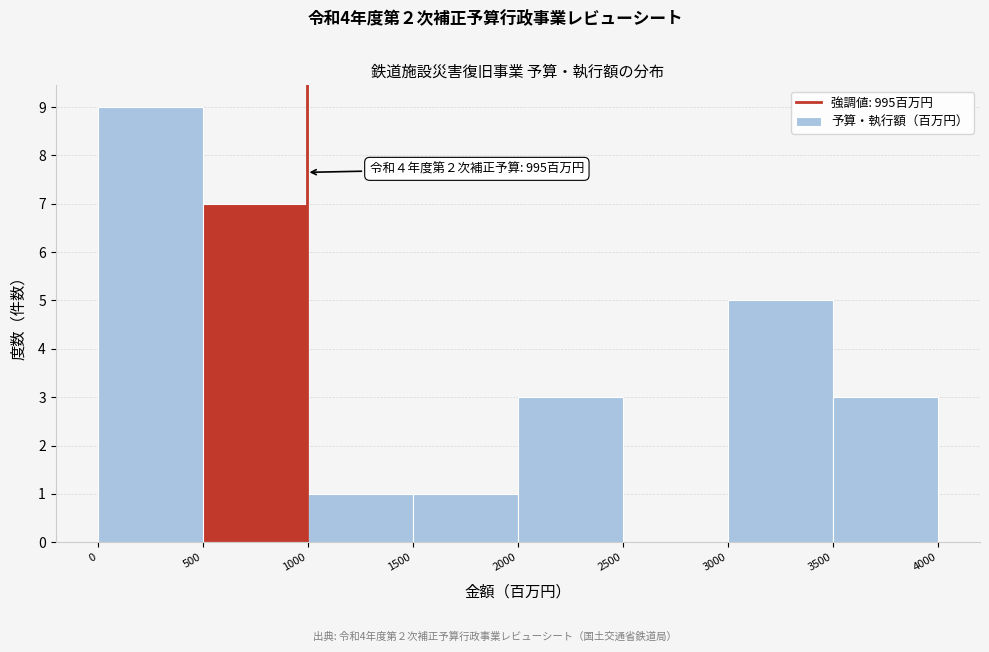

Over which range of the x-axis is the bar tallest?

0 to 500